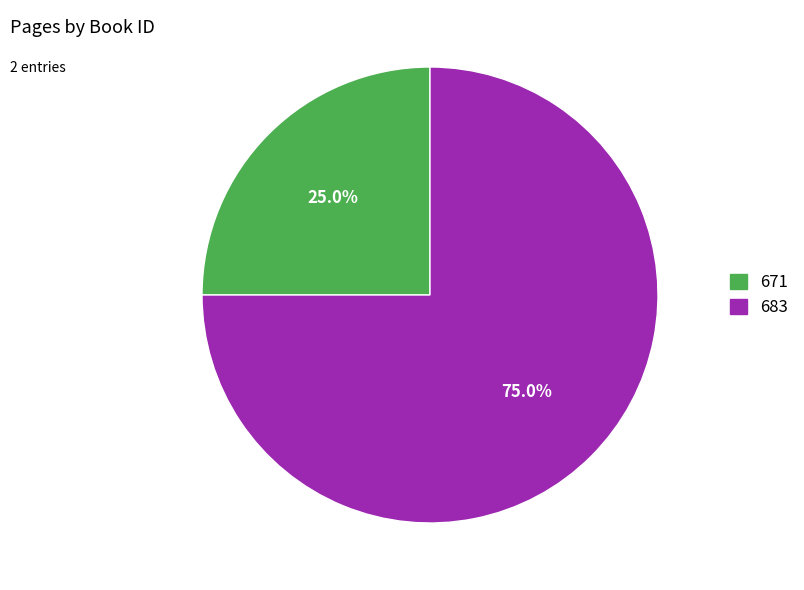

Rank the categories by value from highest to lowest.

683, 671